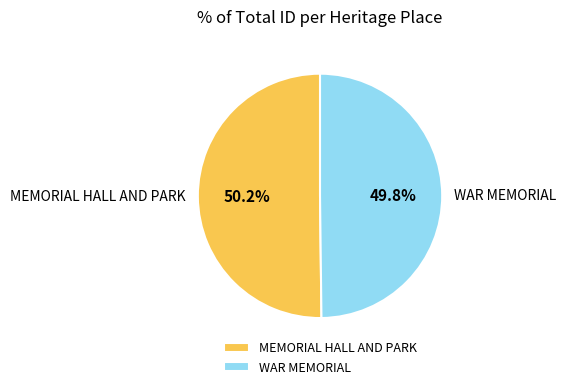

How many slices are in this pie chart?

2